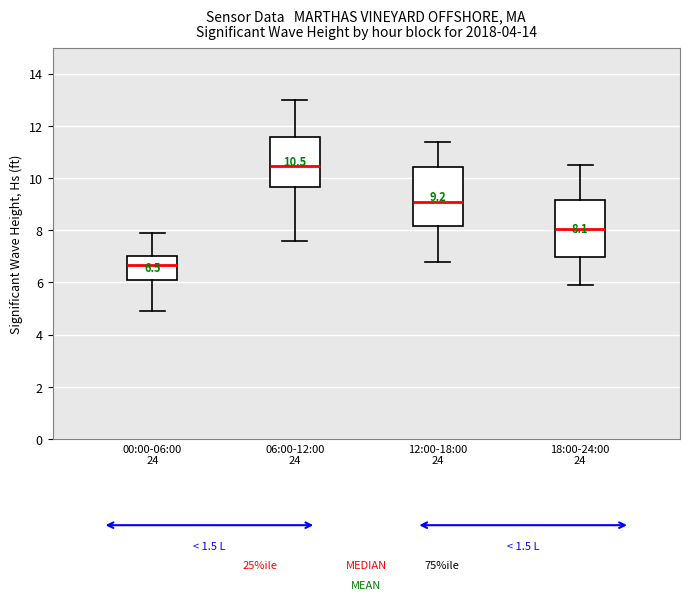

Which box's median line is the lowest?

00:00-06:00 24